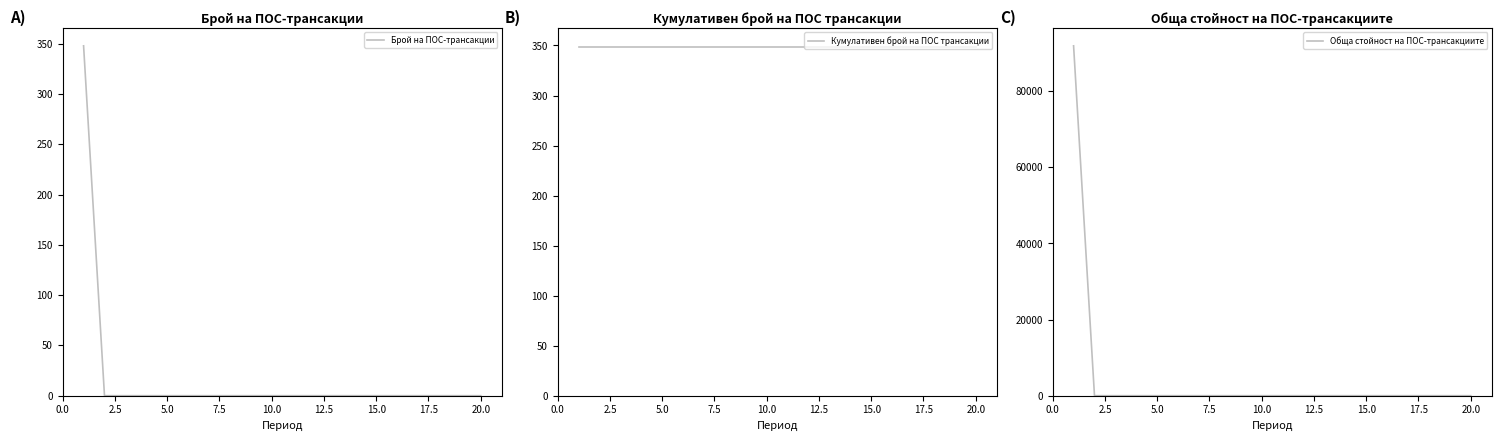

How many positive values does the Обща стойност на ПОС-трансакциите series have?

1